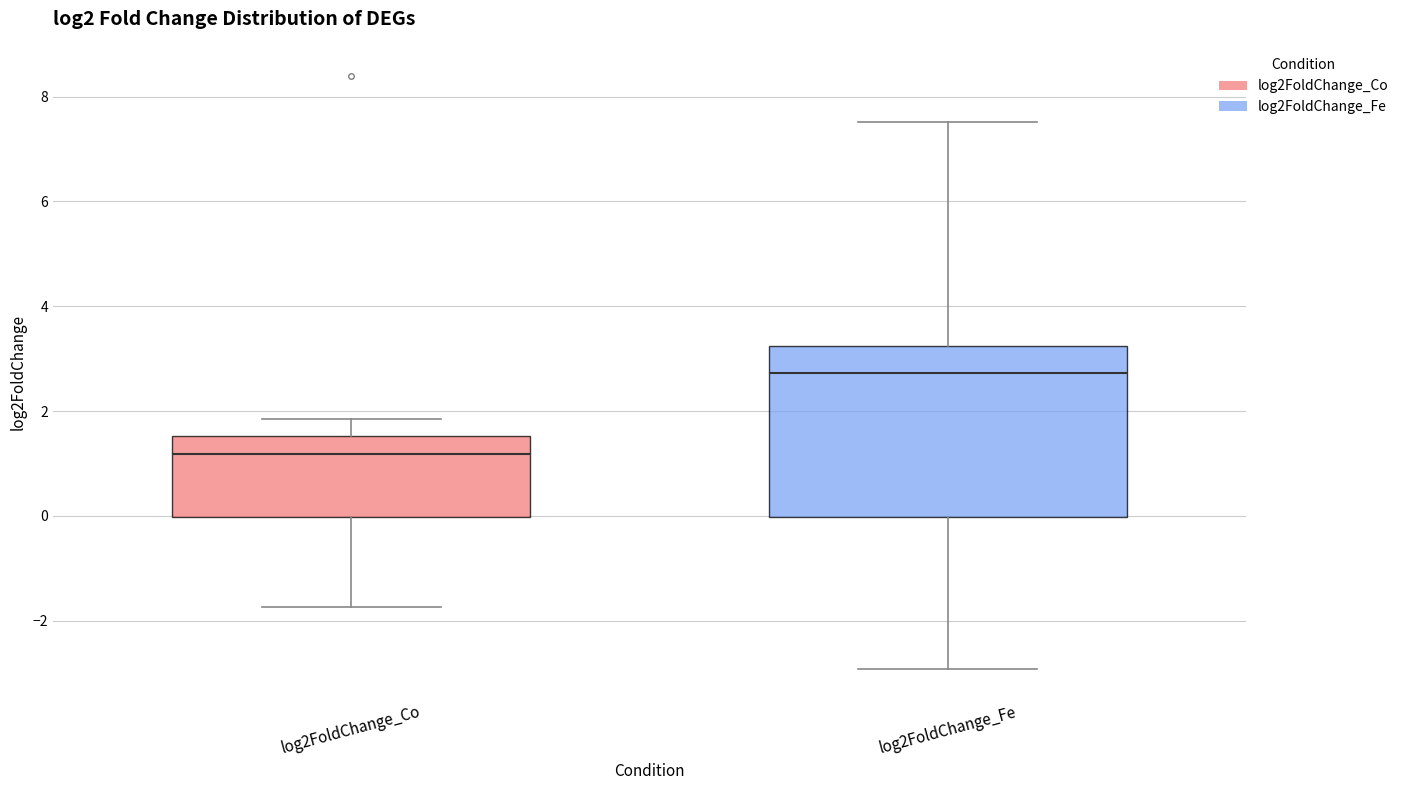

Reading left to right, transcribe this box plot: for each box, give where its median line is, the range the box spans, and where its two whiskers end, as read against the y-axis. The values are not printed on the chart, so give them approximately, as read against the axis.

log2FoldChange_Co: median 1.2, box 0.0 to 1.6, whiskers -1.8 to 1.8
log2FoldChange_Fe: median 2.8, box 0.0 to 3.2, whiskers -3.0 to 7.6